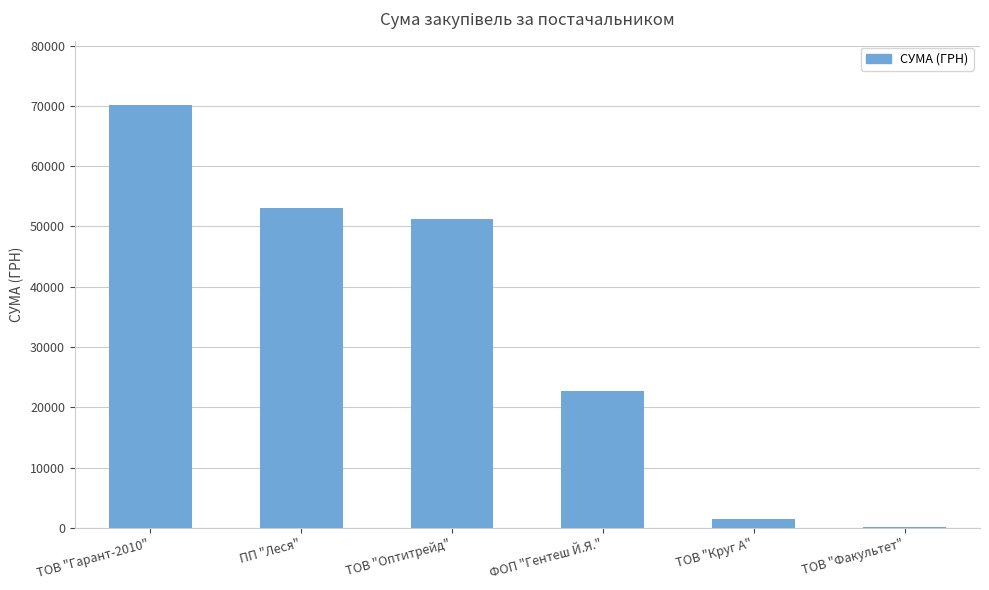

Count the number of data series in this chart.

1